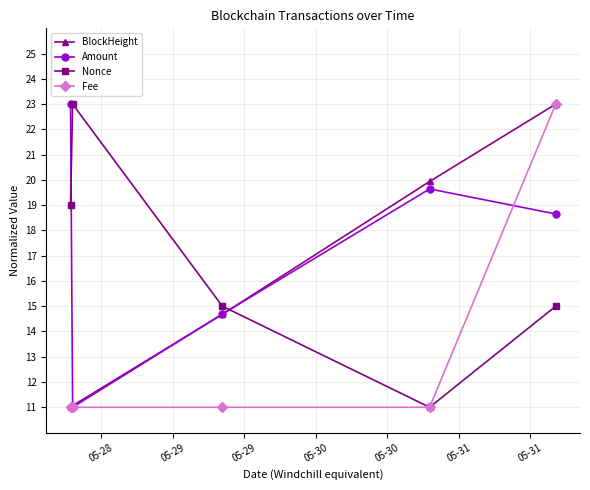

In Amount, how many points are lower than both neighbors (excluding endpoints)?

1